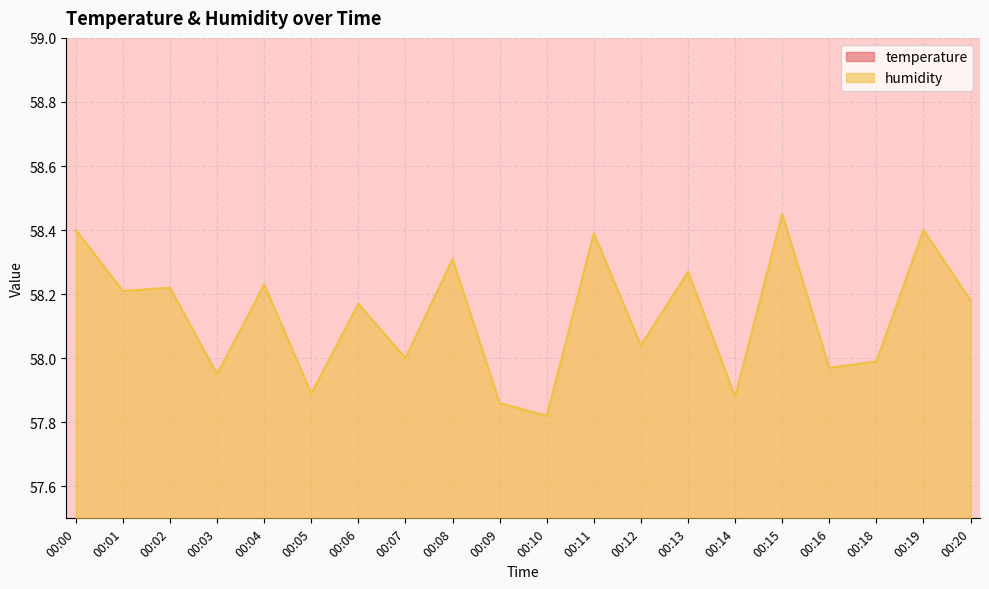

What is the value of the temperature point at the 13th from the left?

24.5